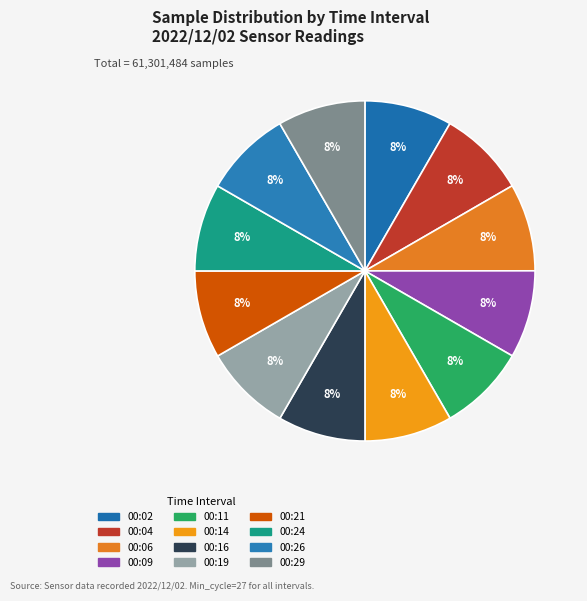

Is it true that 00:04 is 8% of the pie?

True